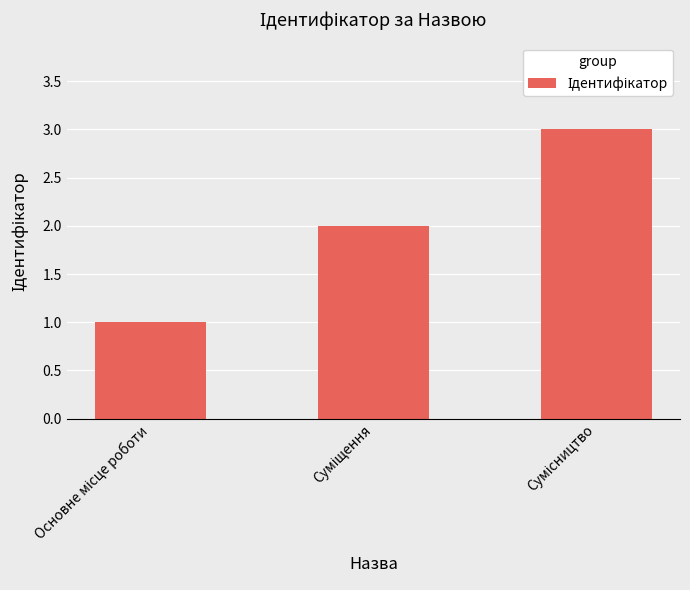

What is the maximum value shown in the chart?

3